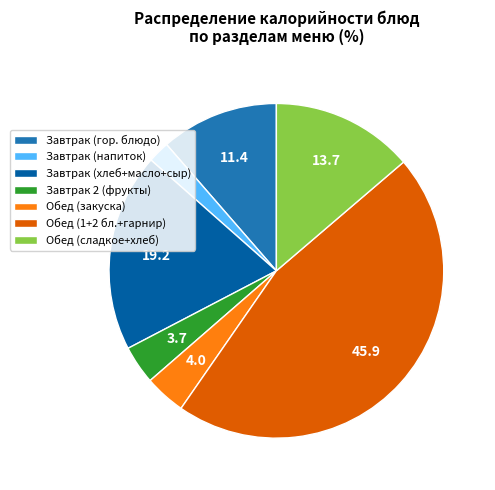

Count the number of slices in the pie.

7